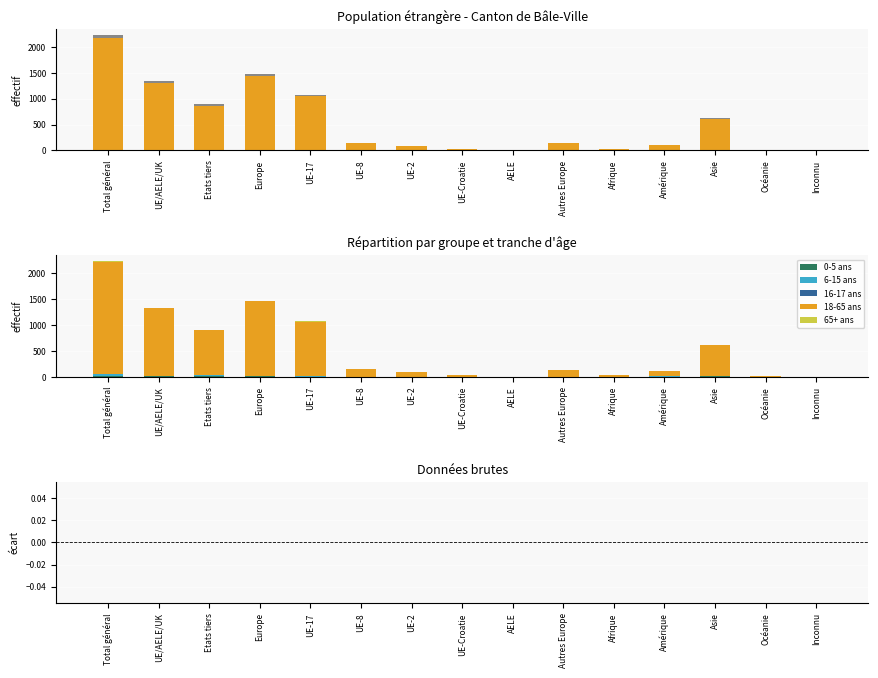

What is the spread (max minus min) of values at Etats tiers?

903